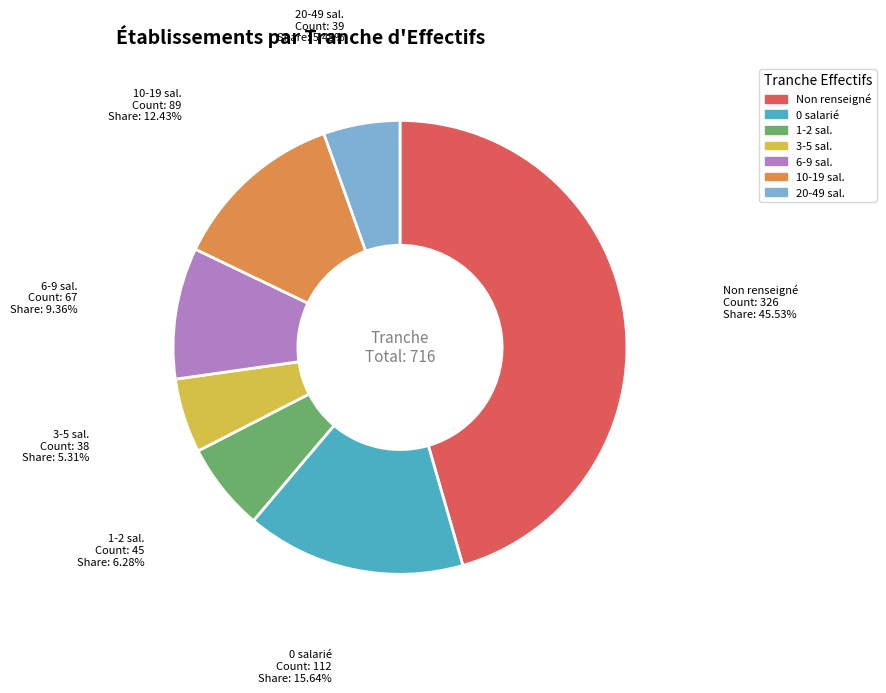

Is there any slice that represents more than half of the pie?

No